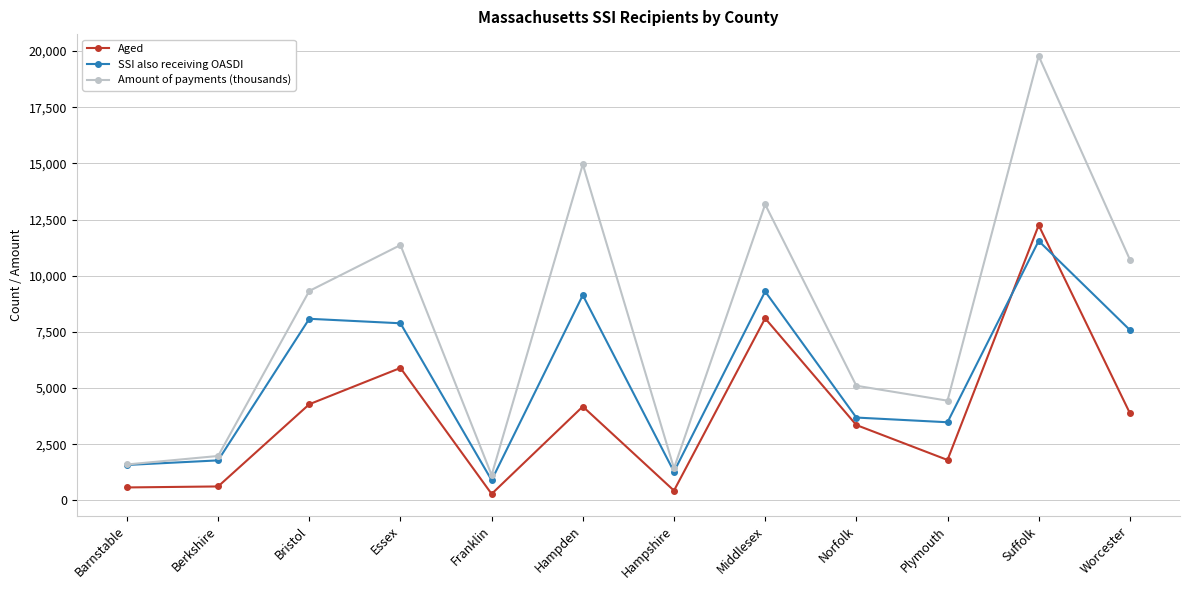

What is the label of the 10th point from the left?

Plymouth